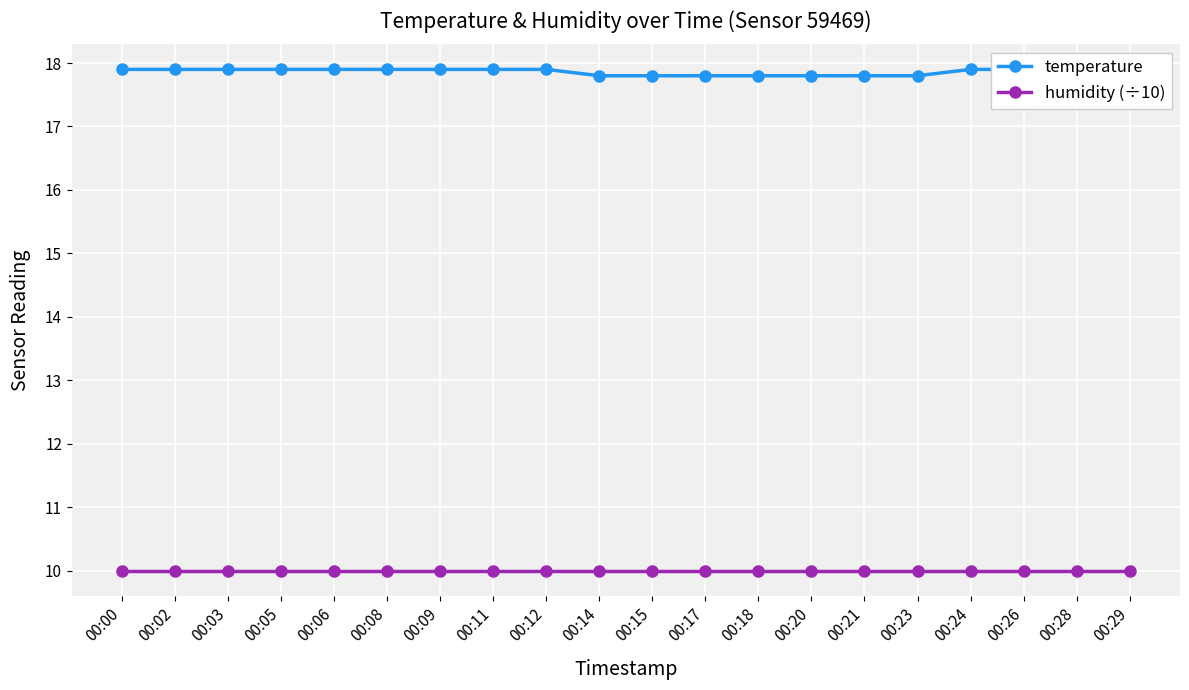

List the series in order of their overall mean, highest first.

temperature, humidity (÷10)